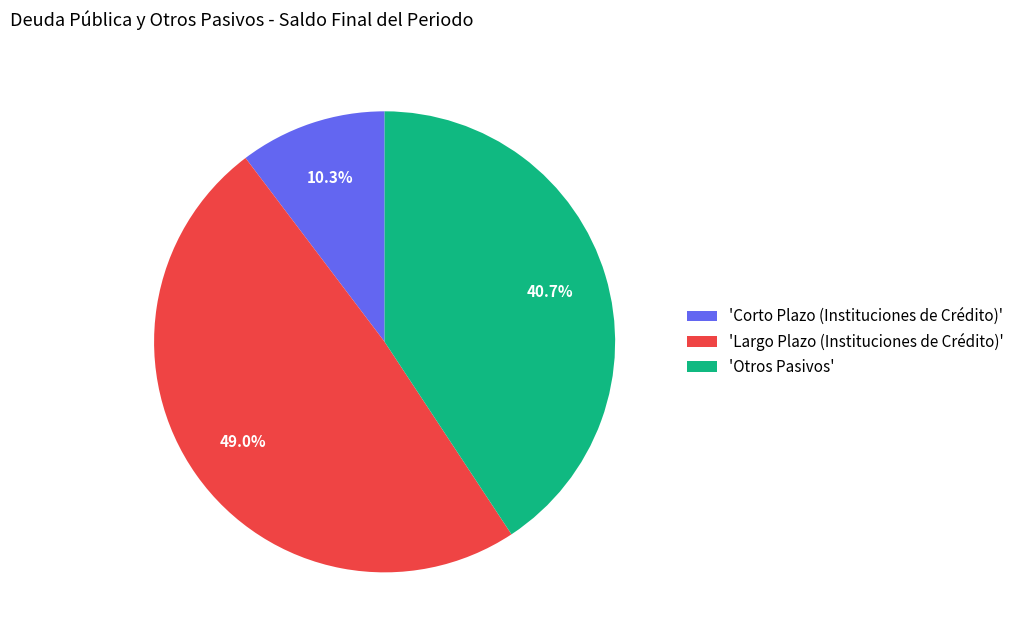

Rank the categories by value from highest to lowest.

'Largo Plazo (Instituciones de Crédito)', 'Otros Pasivos', 'Corto Plazo (Instituciones de Crédito)'